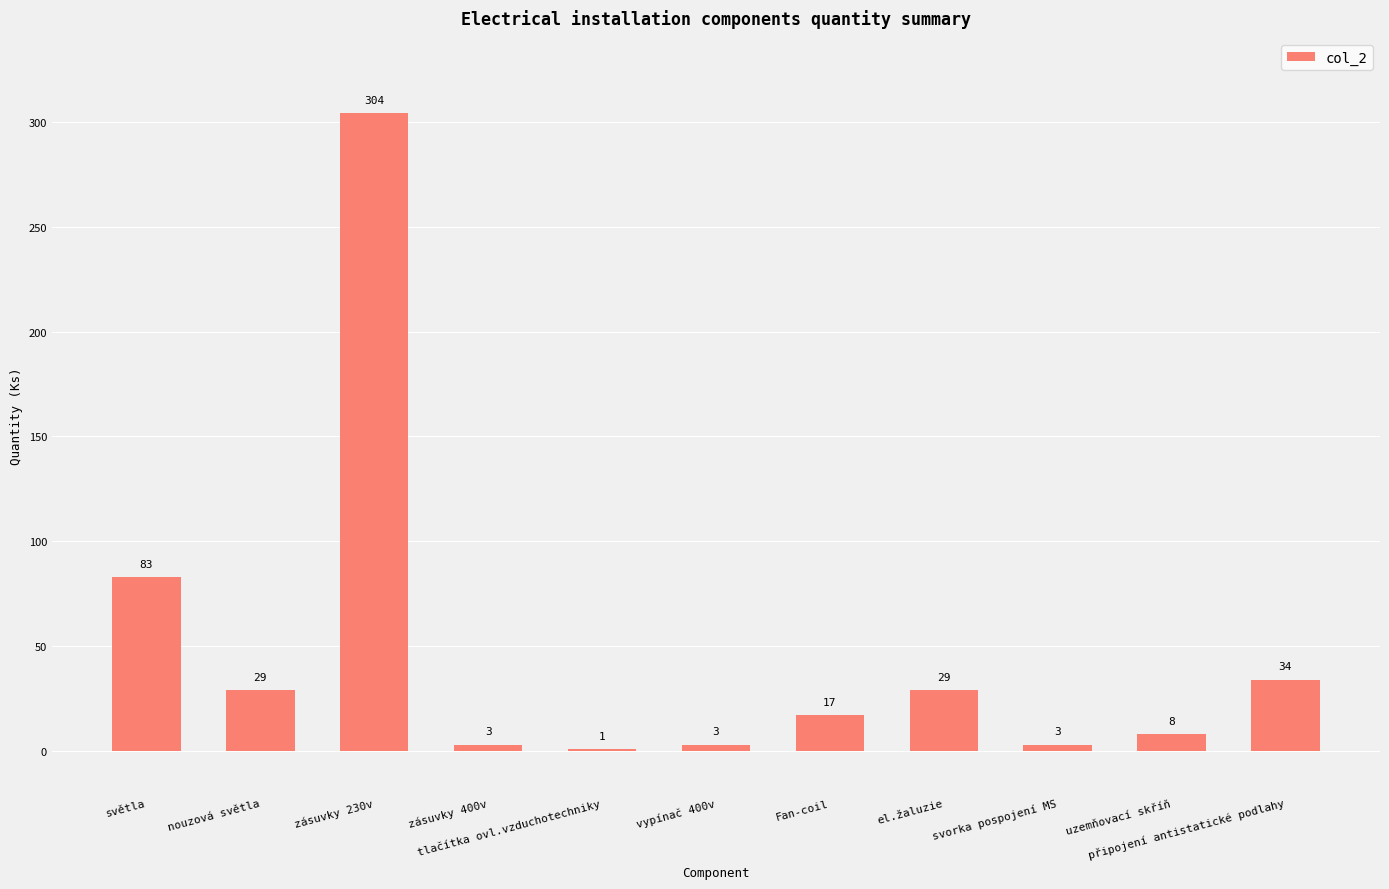

What is the greatest value displayed?

304